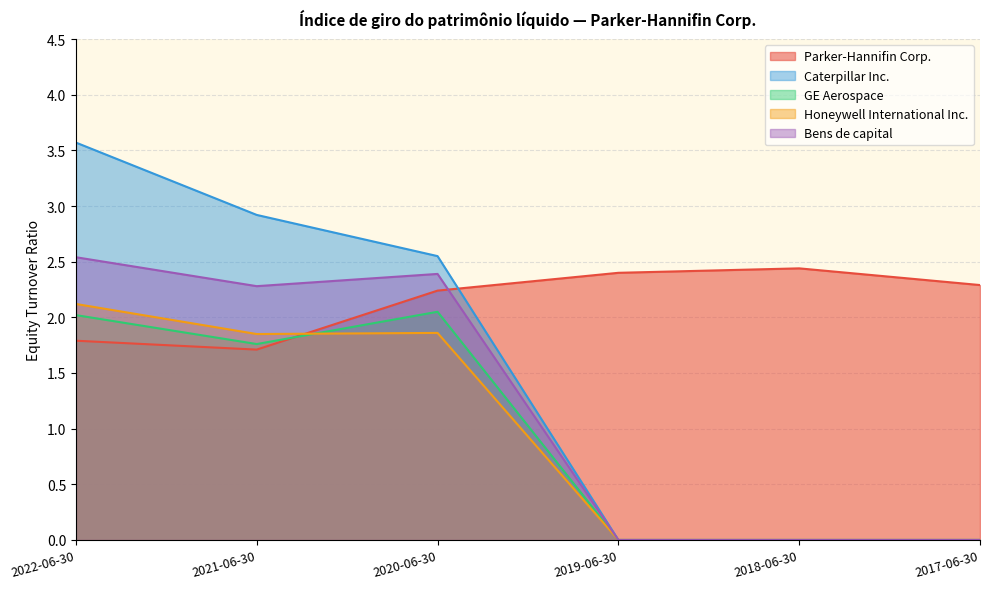

At which category is the sum across all series the highest?

2022-06-30